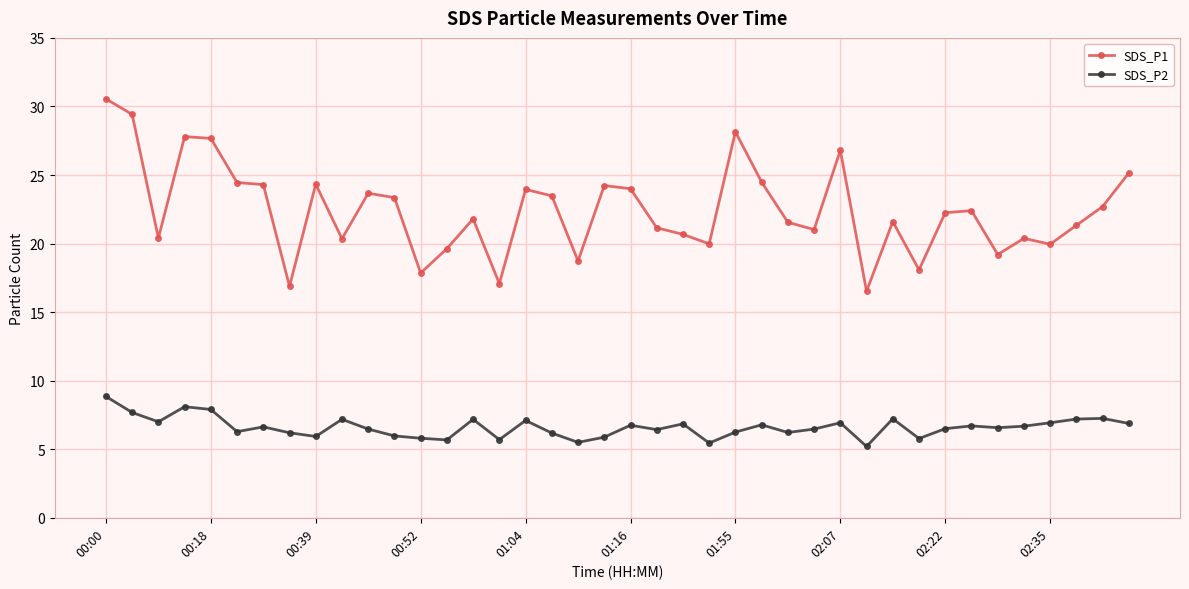

How many categories are shown in the chart?

40